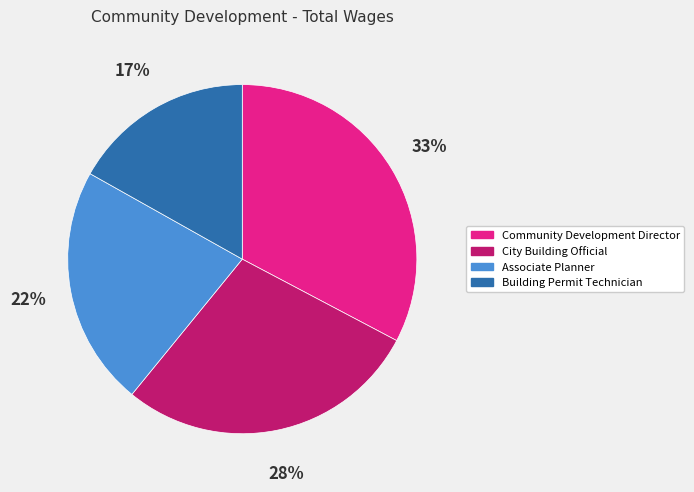

Which has a higher value, Associate Planner or City Building Official?

City Building Official